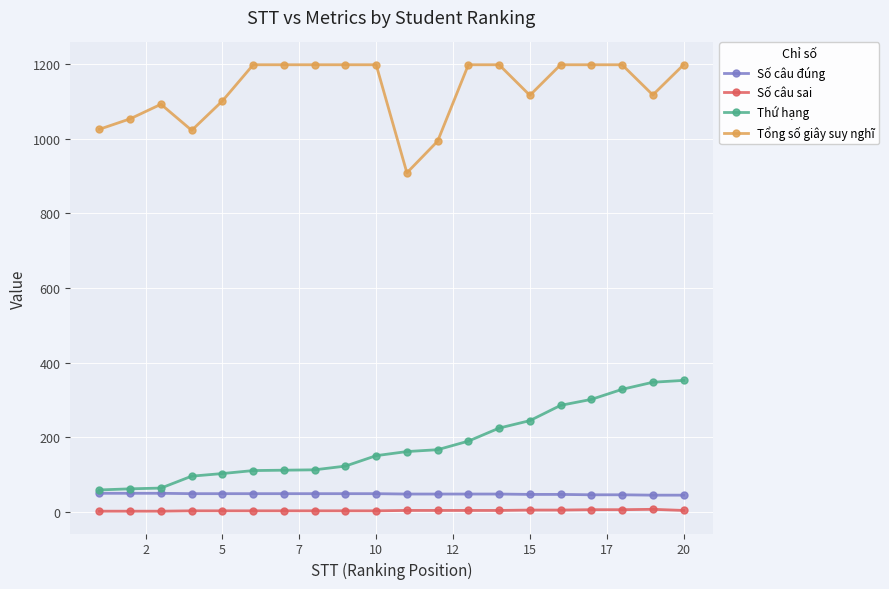

What is the lowest value of the Thứ hạng series?

58